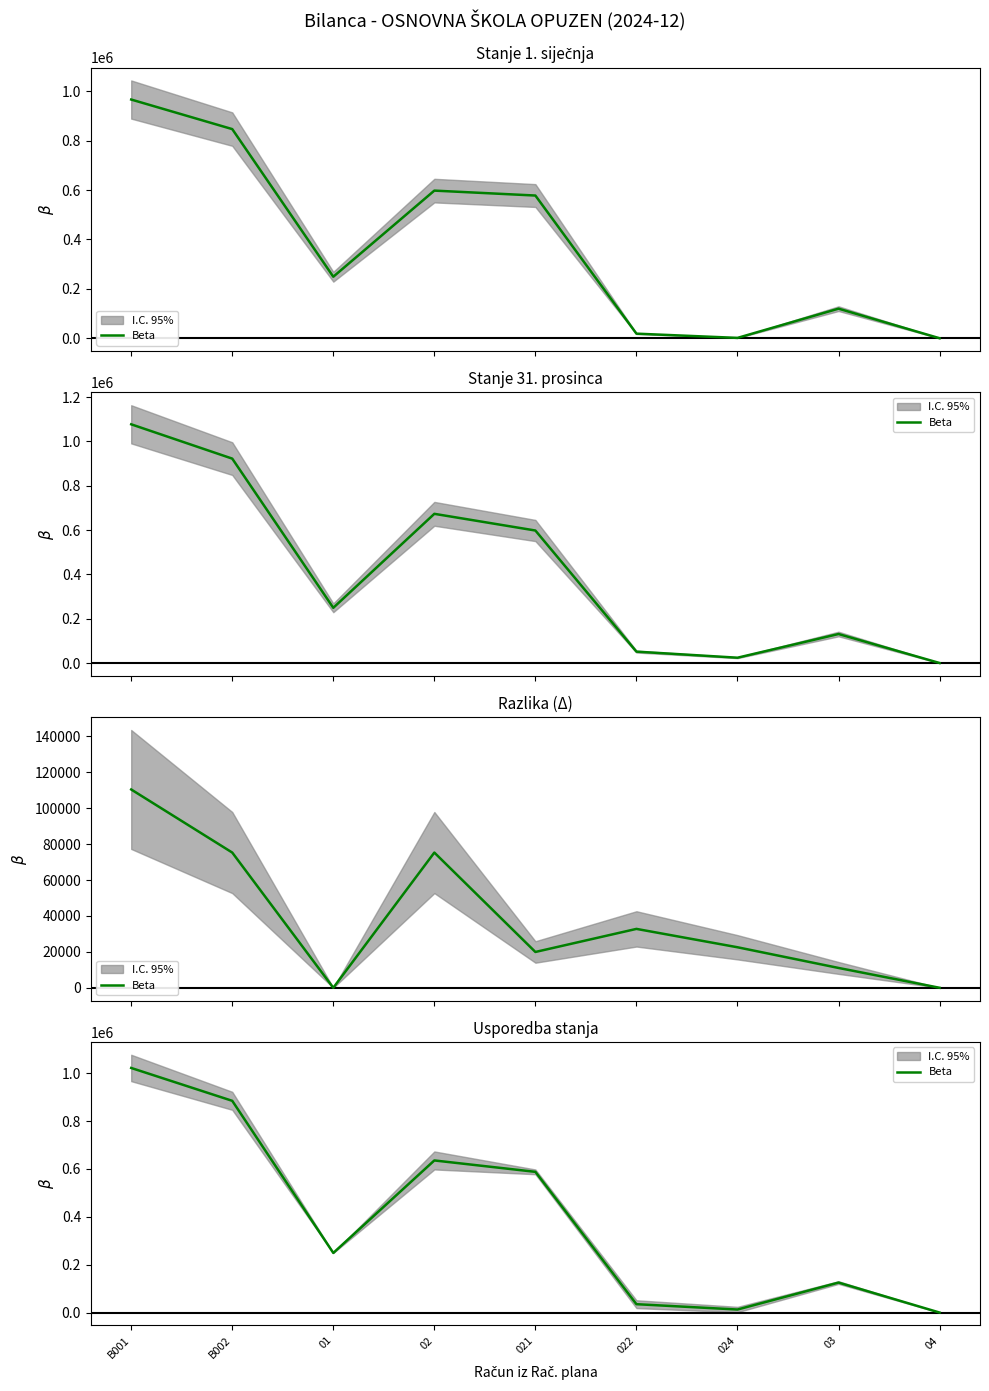

What is the sum of all values?

3552533.0